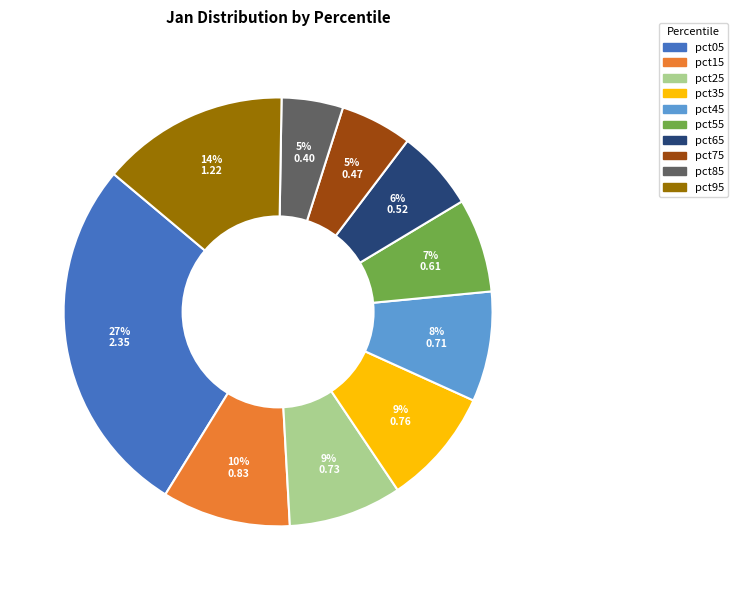

Do pct45 and pct35 together represent more than half of the pie?

No